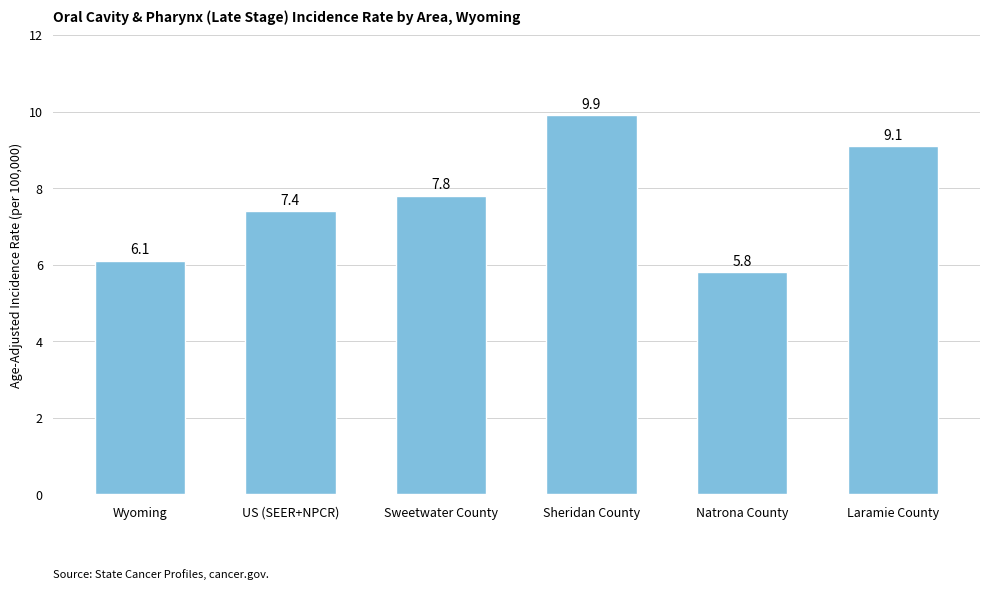

What is the sum of all values?

46.1